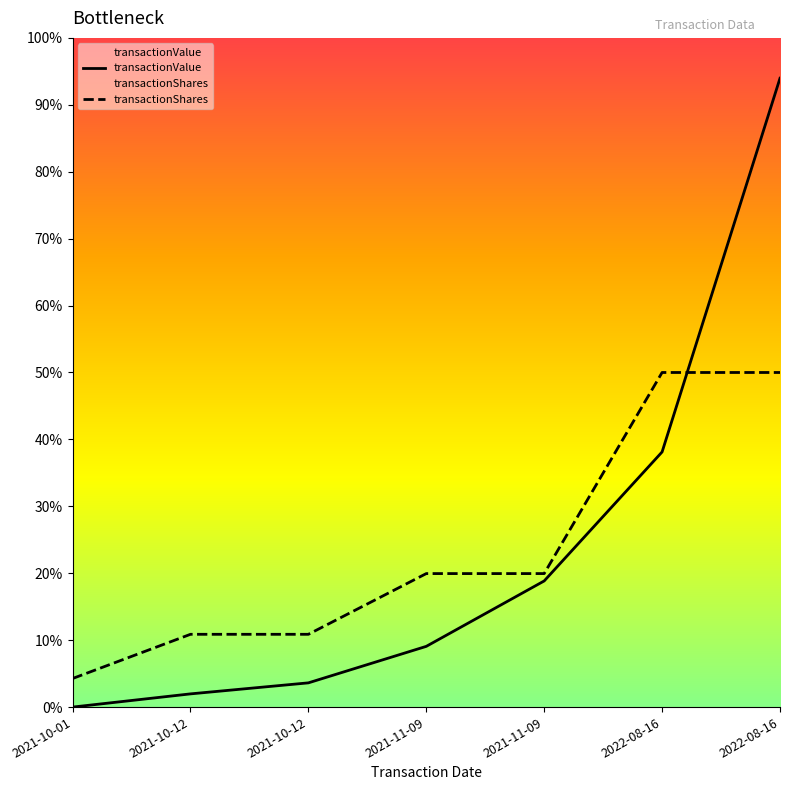

At which category is the sum across all series the highest?

2022-08-16